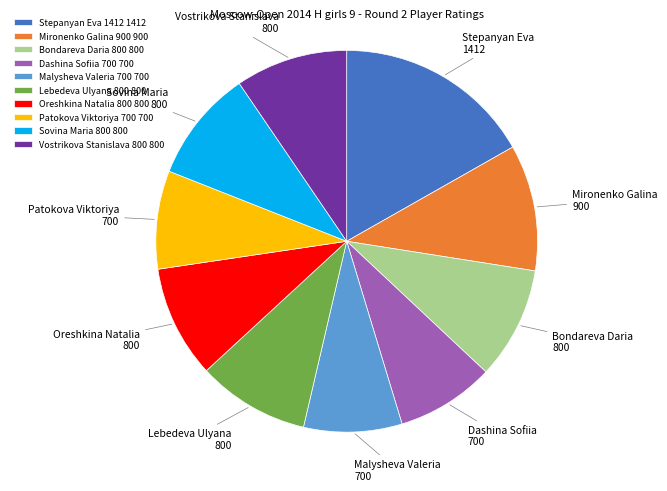

Is there a majority slice in this chart?

No